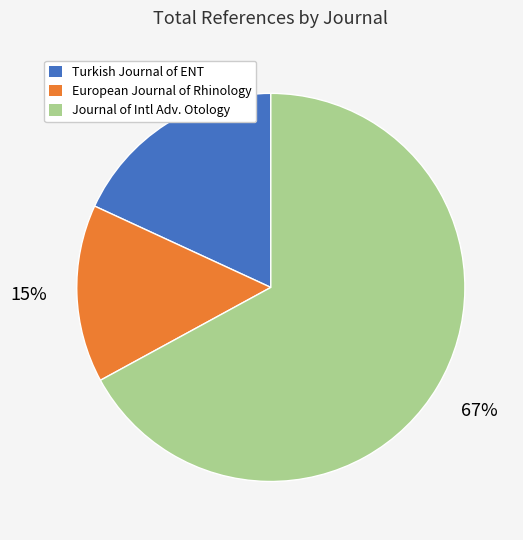

How many segments does this pie chart have?

3